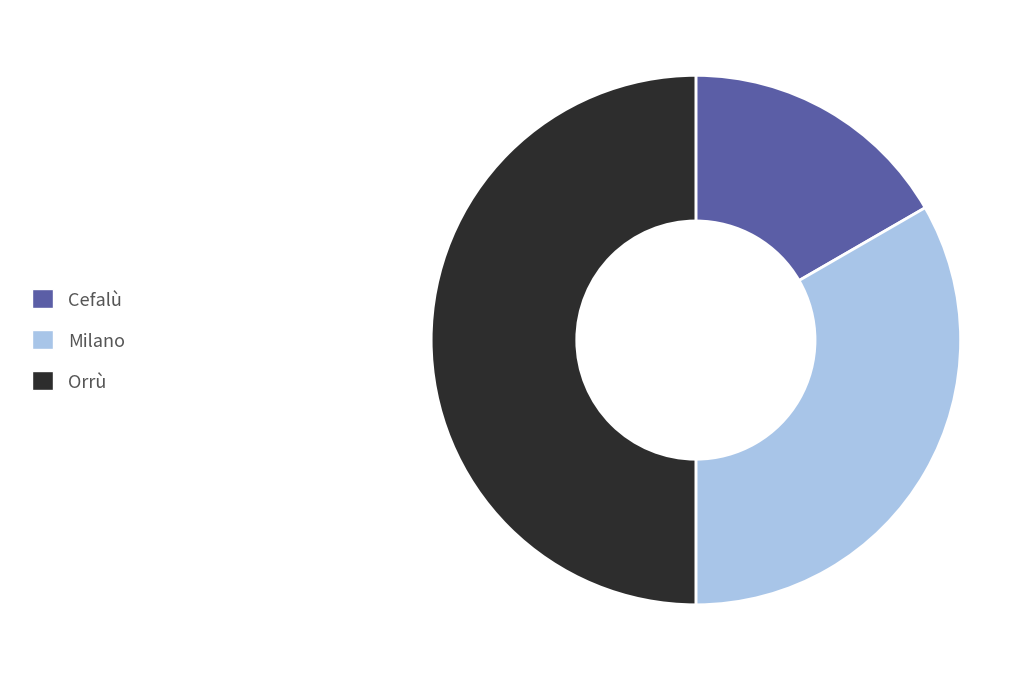

Does Milano represent more than half of the total?

No